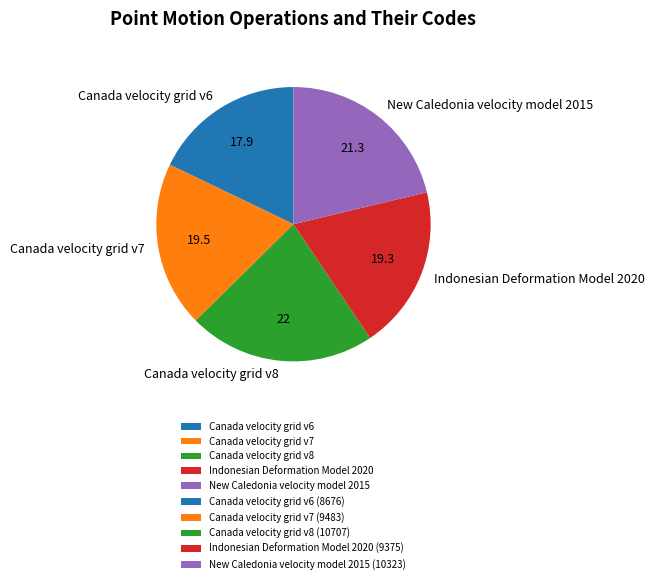

Is Canada velocity grid v8 the majority of the pie?

No